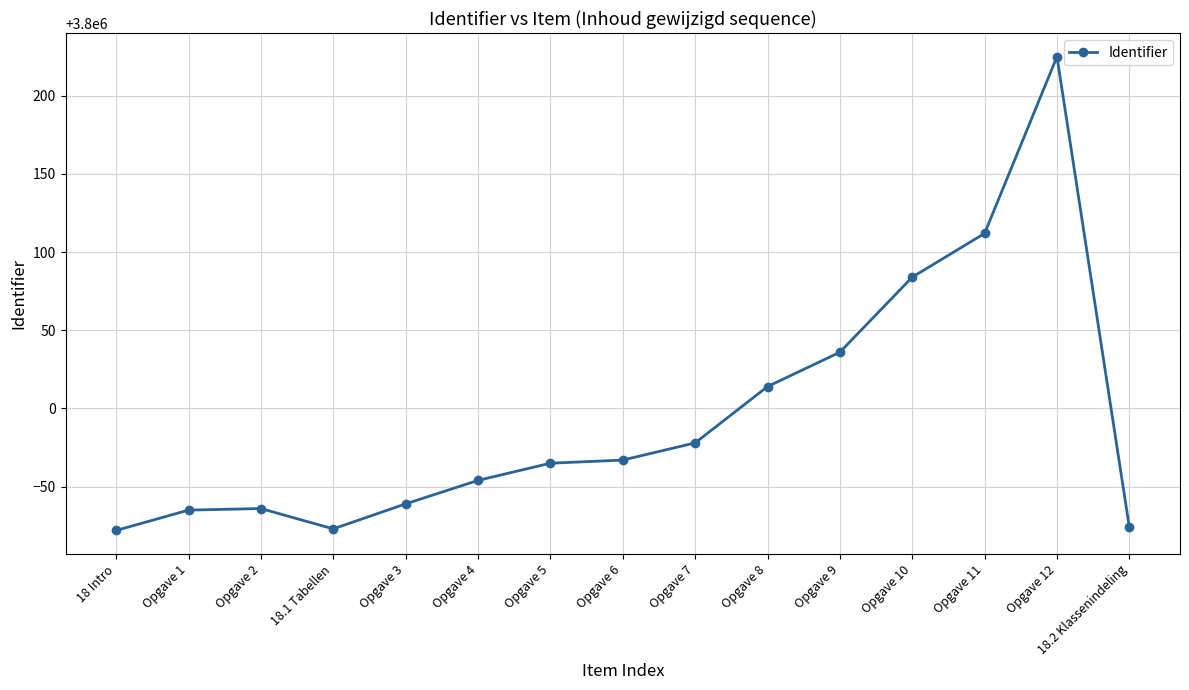

Is it true that the value at Opgave 10 is 6207044?

False